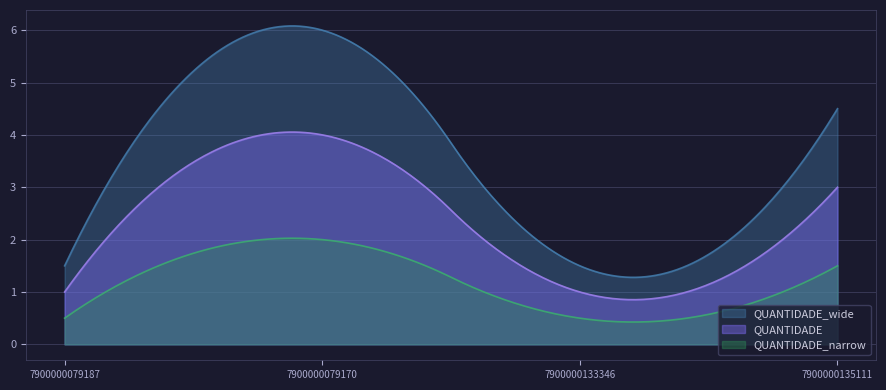

List the labels in order of value, smallest first.

7900000079187, 7900000133346, 7900000135111, 7900000079170